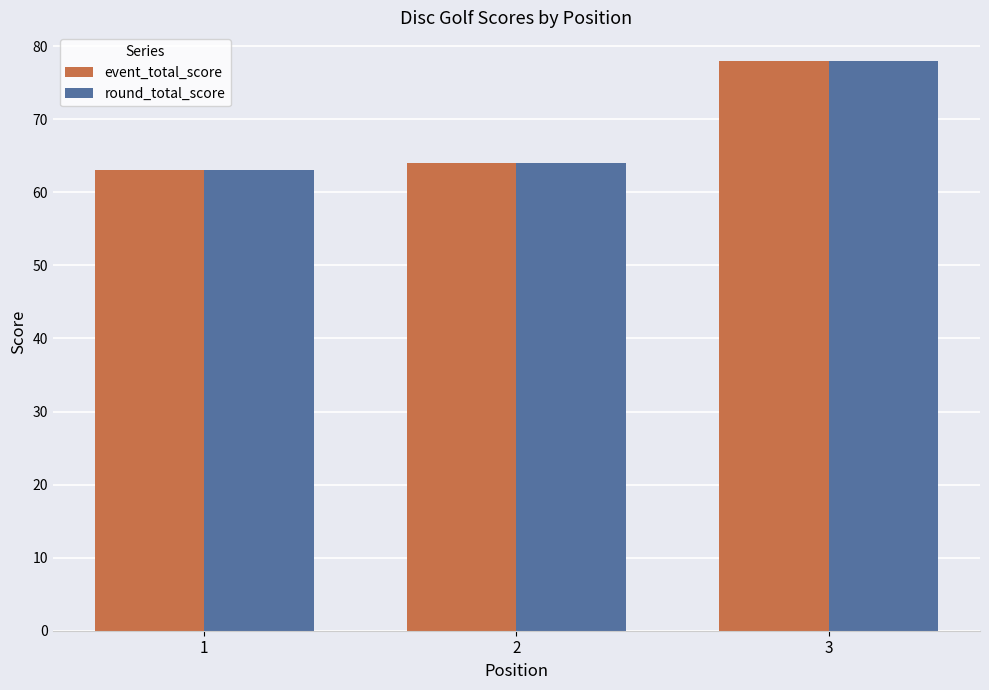

What is the smallest value displayed?

63